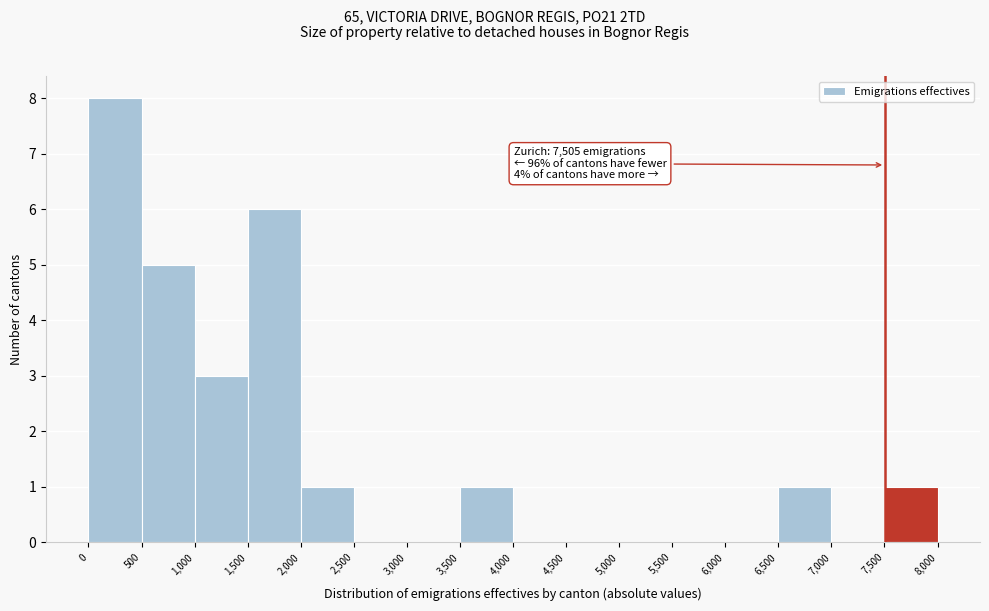

Over which range of the x-axis is the bar tallest?

0 to 500